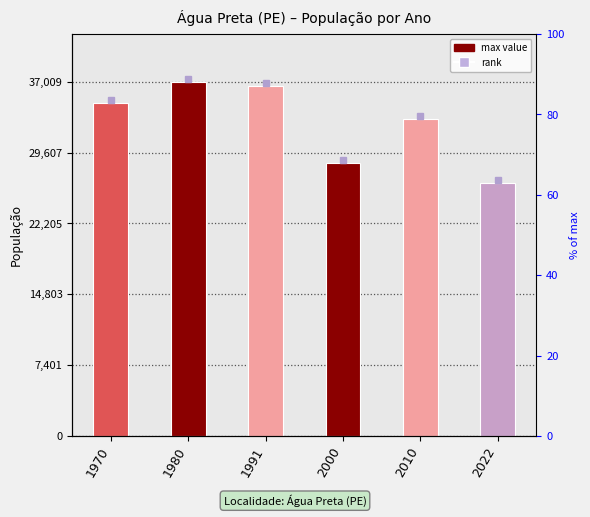

How many data points are above 34826?

2